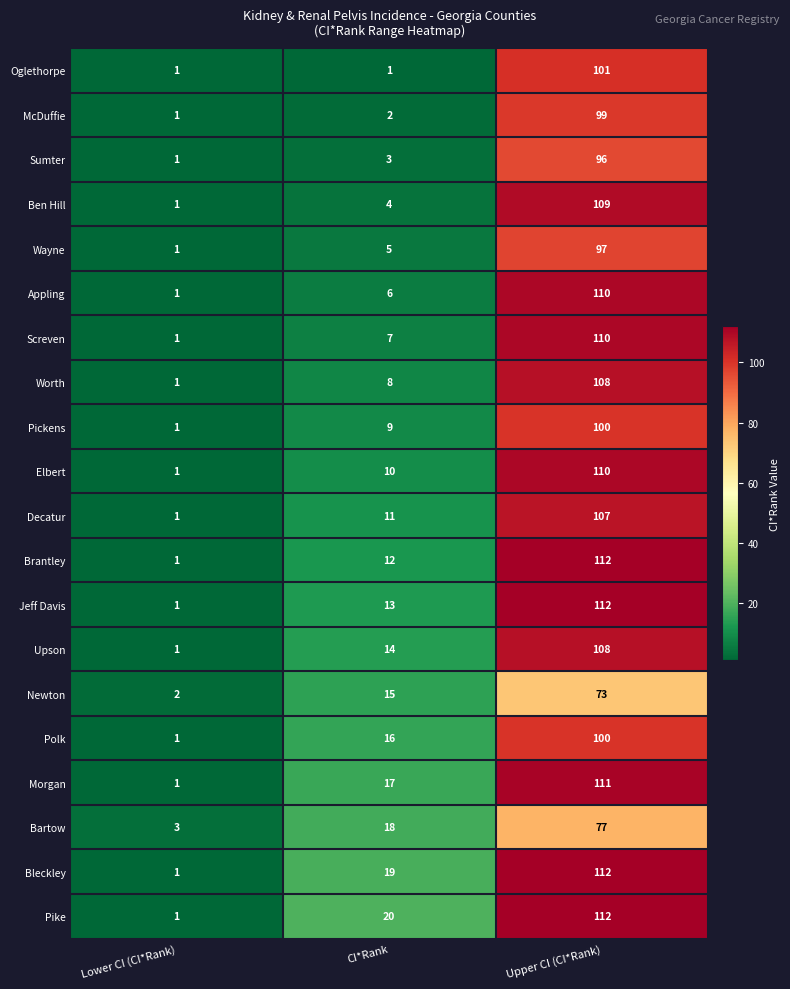

Which category has the highest value in the Worth series?

Upper CI (CI*Rank)